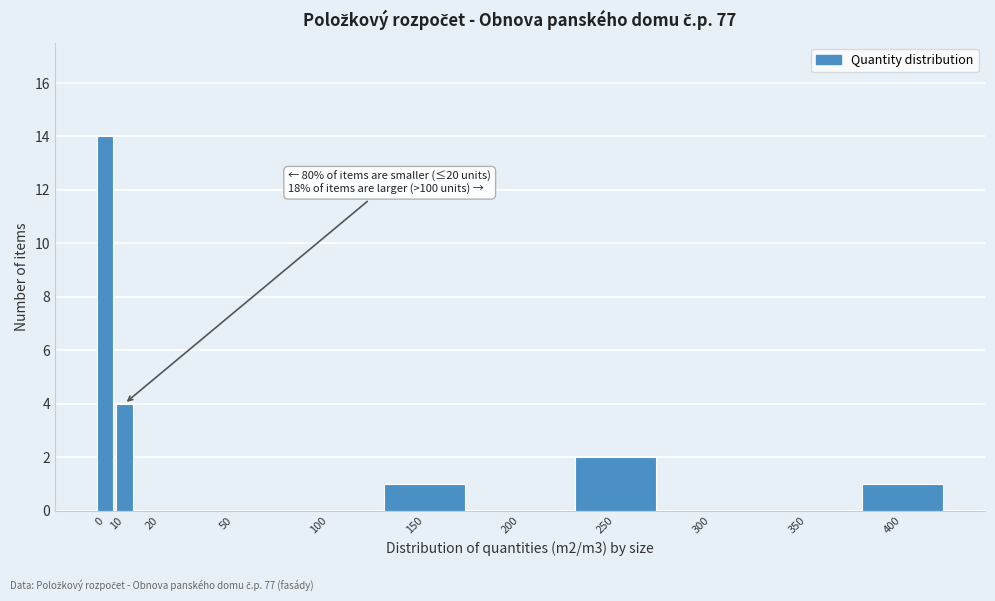

Reading left to right, transcribe all the data shown in this chart.

0=14	10=4	20=0	50=0	100=0	150=1	200=0	250=2	300=0	350=0	400=1